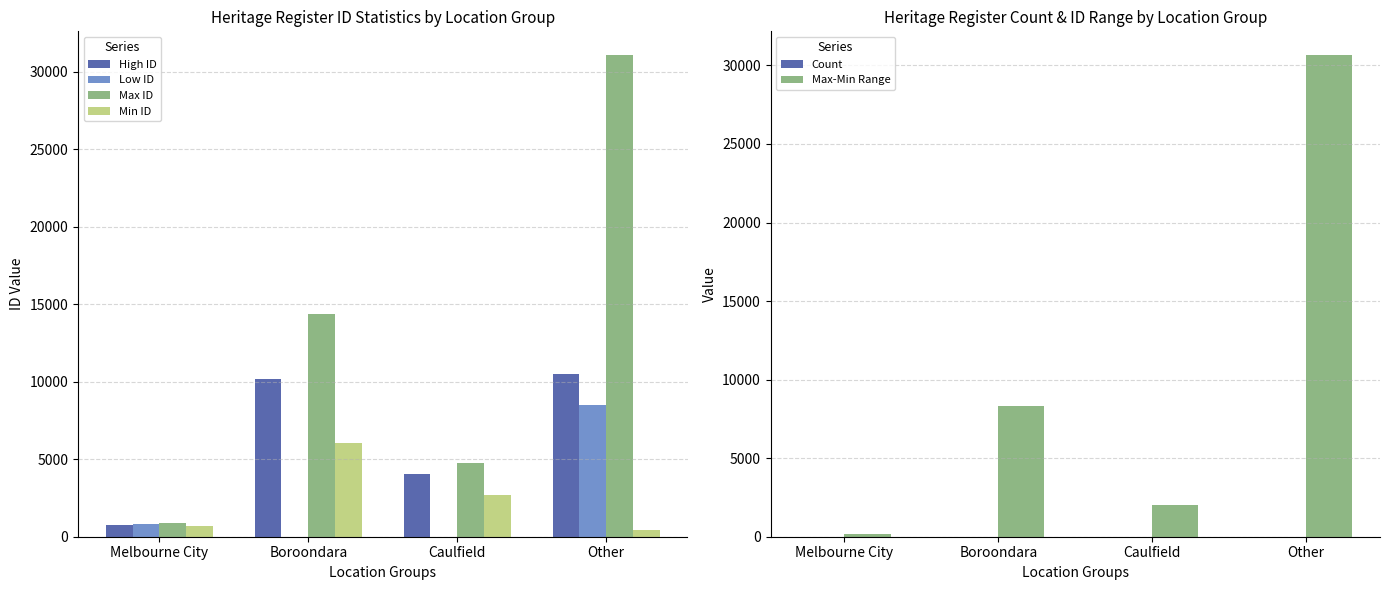

What are all the series names shown in the legend?

High ID, Low ID, Max ID, Min ID, Count, Max-Min Range